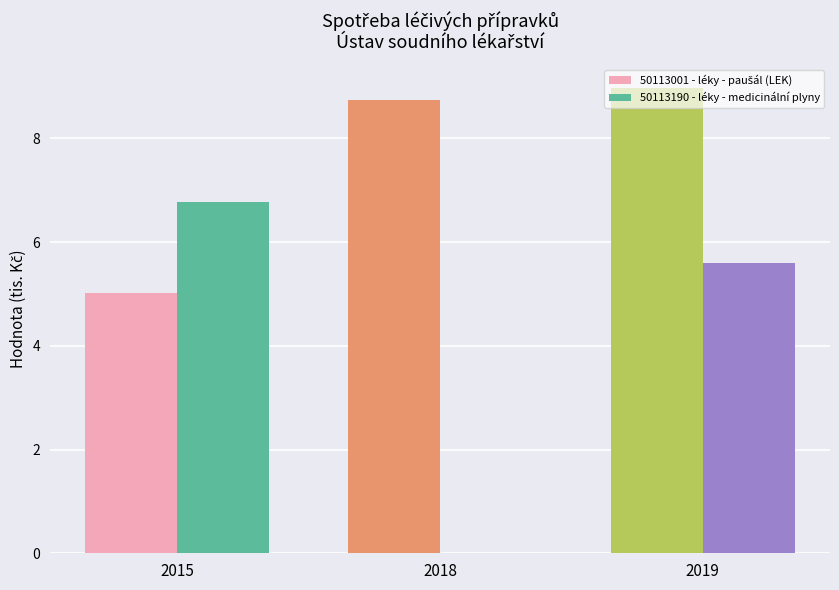

Which category has the highest value across all series?

2019